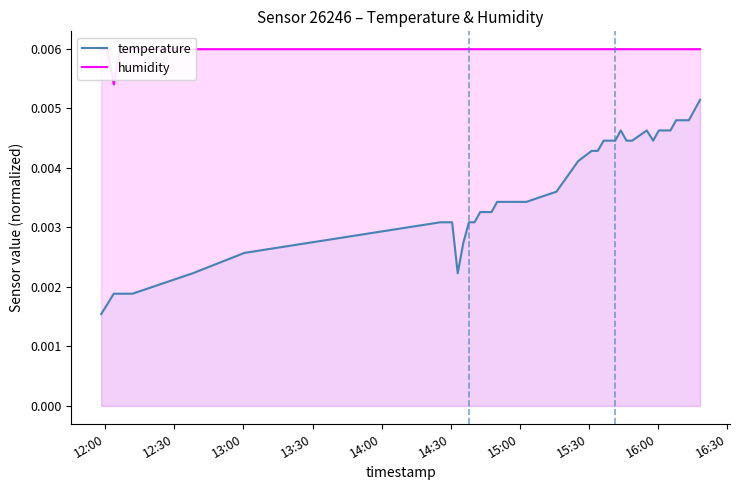

How many lines are shown in the chart?

2